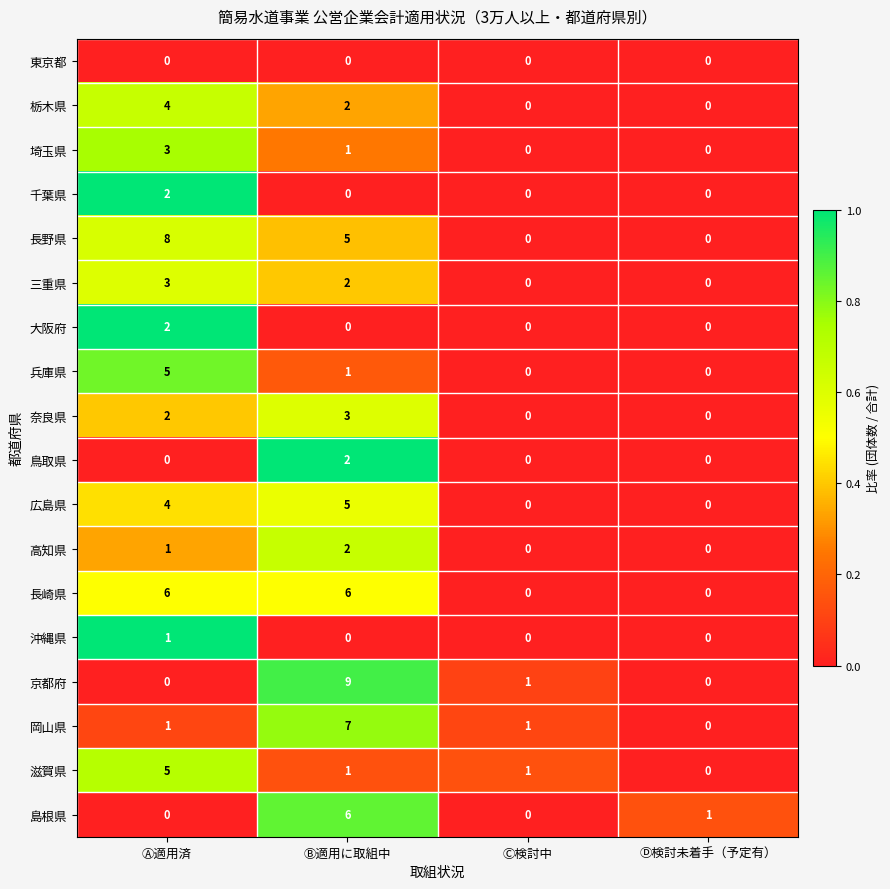

What is the difference between the highest and lowest values at Ⓐ適用済?

8